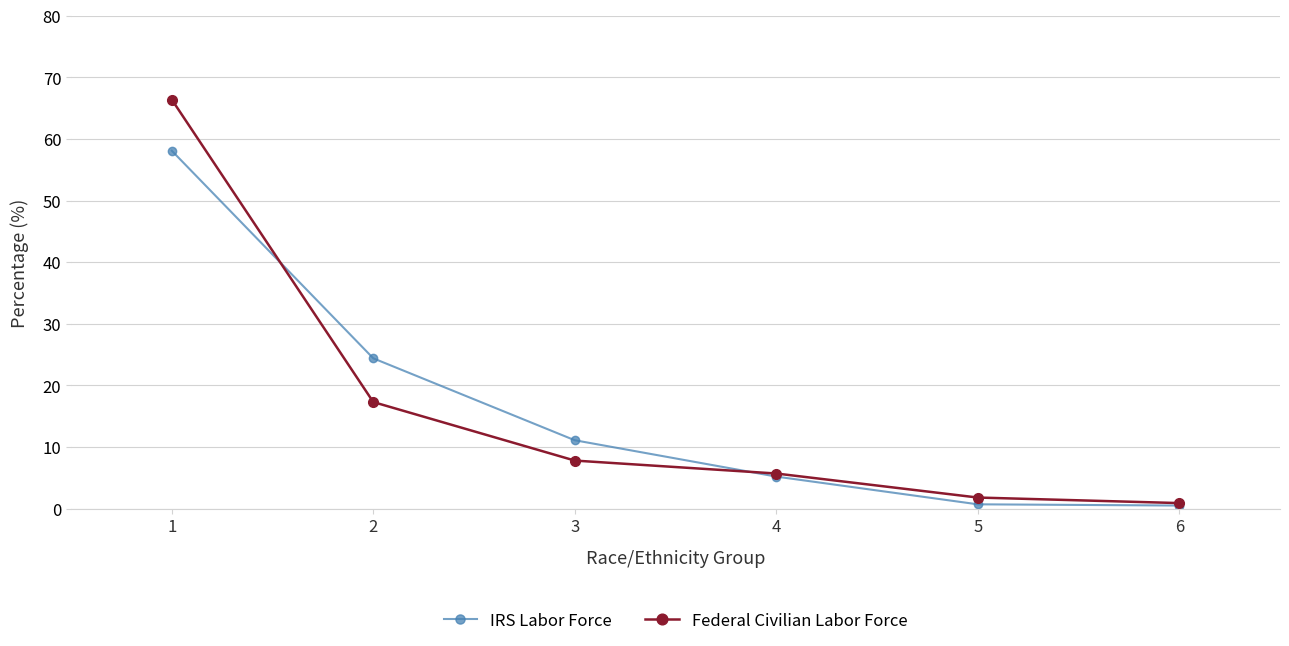

Does the chart display data point markers on the line(s)?

Yes